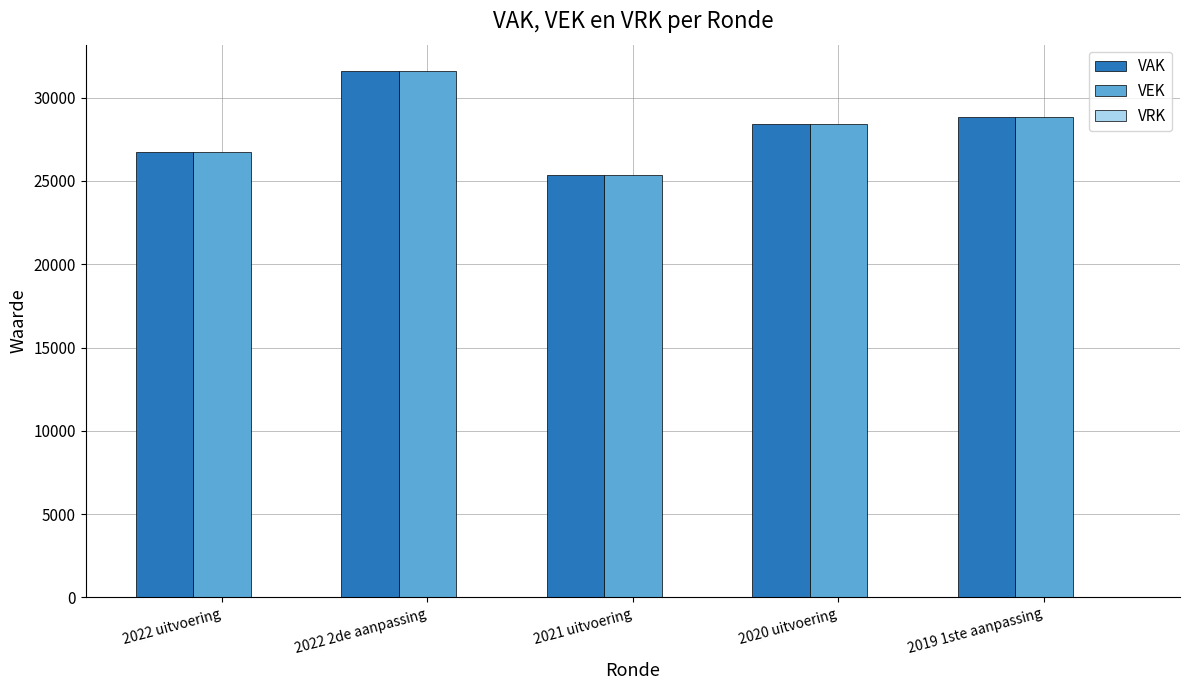

What is the sum of all VEK values?

140902